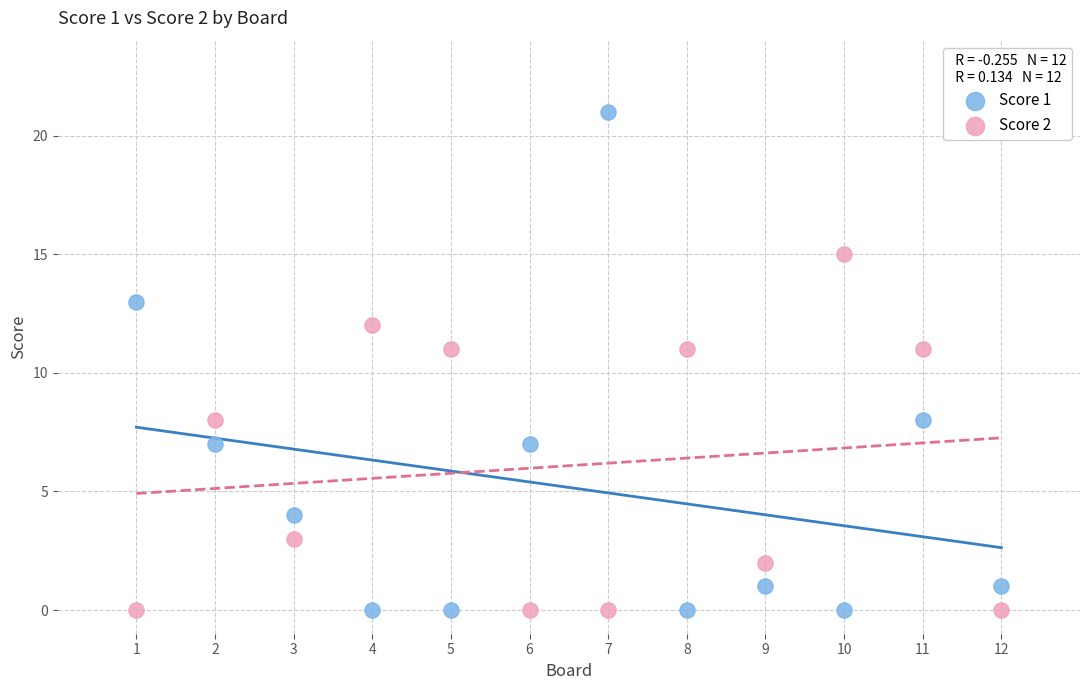

What are all the series names shown in the legend?

Score 1, Score 2